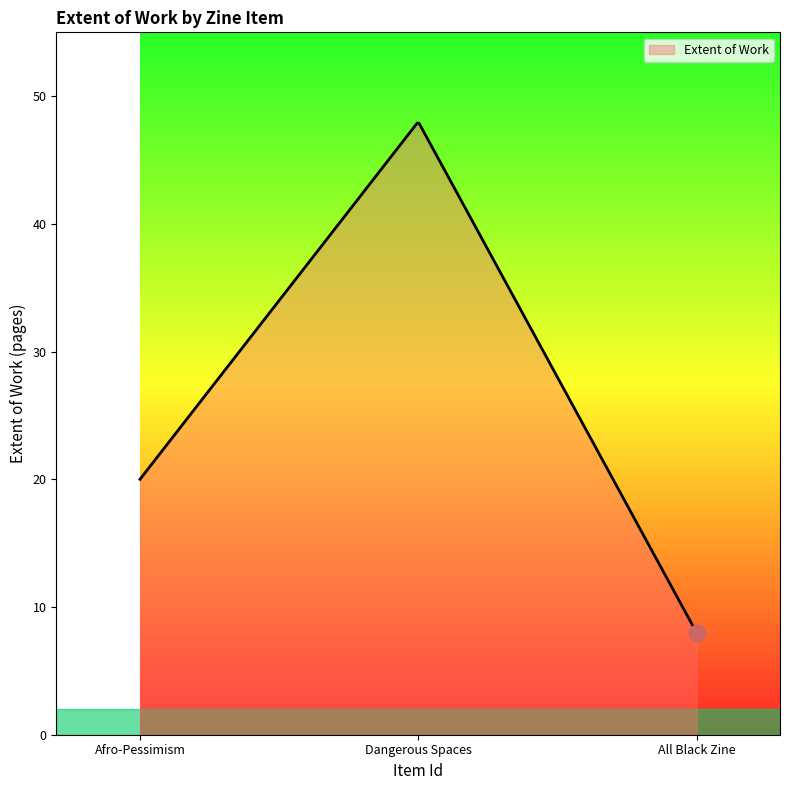

What is the minimum value shown in the chart?

8.0